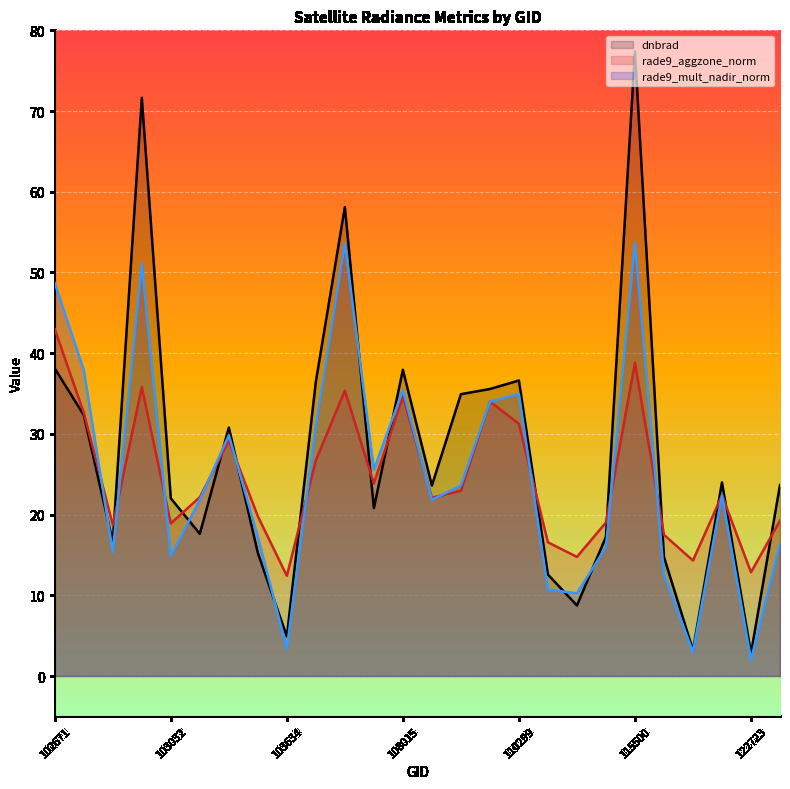

Rank the series at 122723 from highest to lowest value.

rade9_aggzone_norm, dnbrad, rade9_mult_nadir_norm